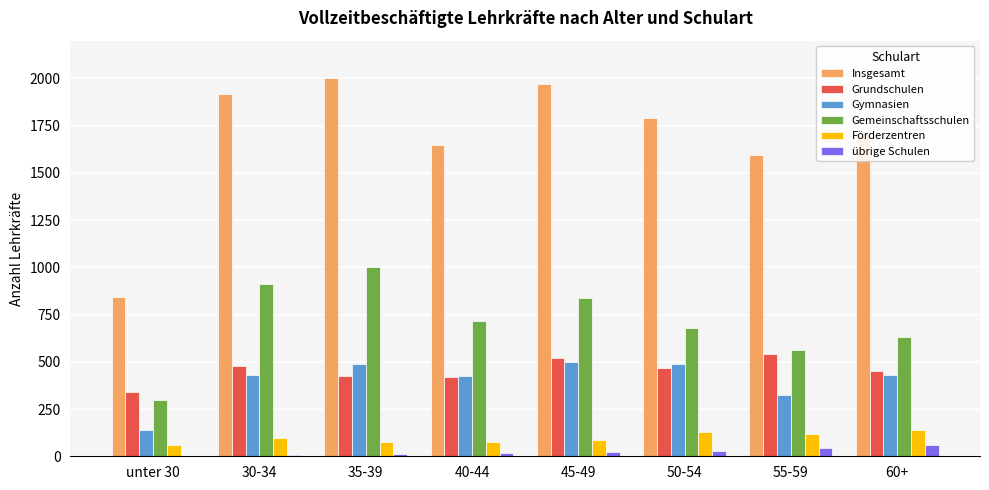

What is the greatest value displayed?

2004